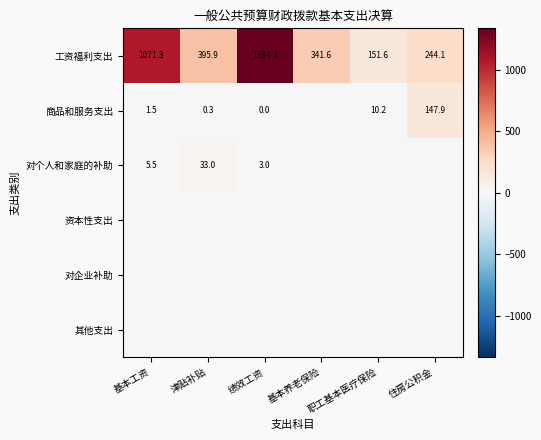

Between 绩效工资 and 职工基本医疗保险, which is larger?

绩效工资